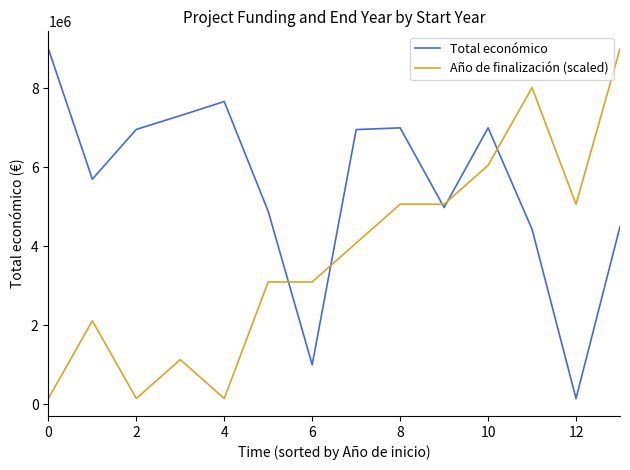

What is the maximum value shown in the chart?

8999757.0